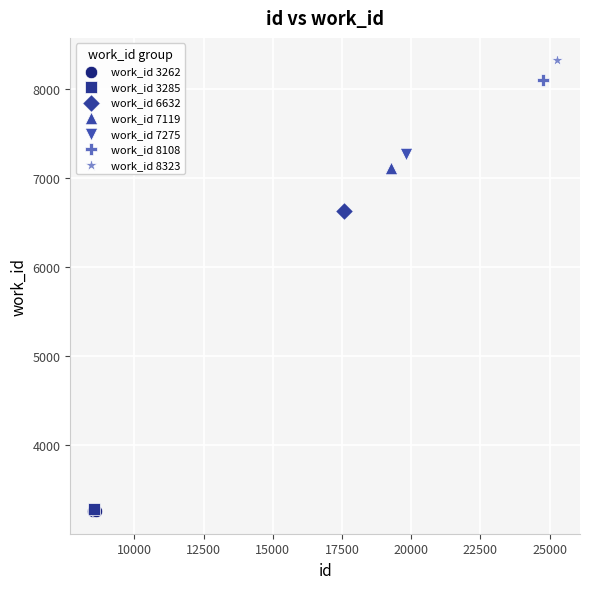

What are all the series names shown in the legend?

work_id 3262, work_id 3285, work_id 6632, work_id 7119, work_id 7275, work_id 8108, work_id 8323